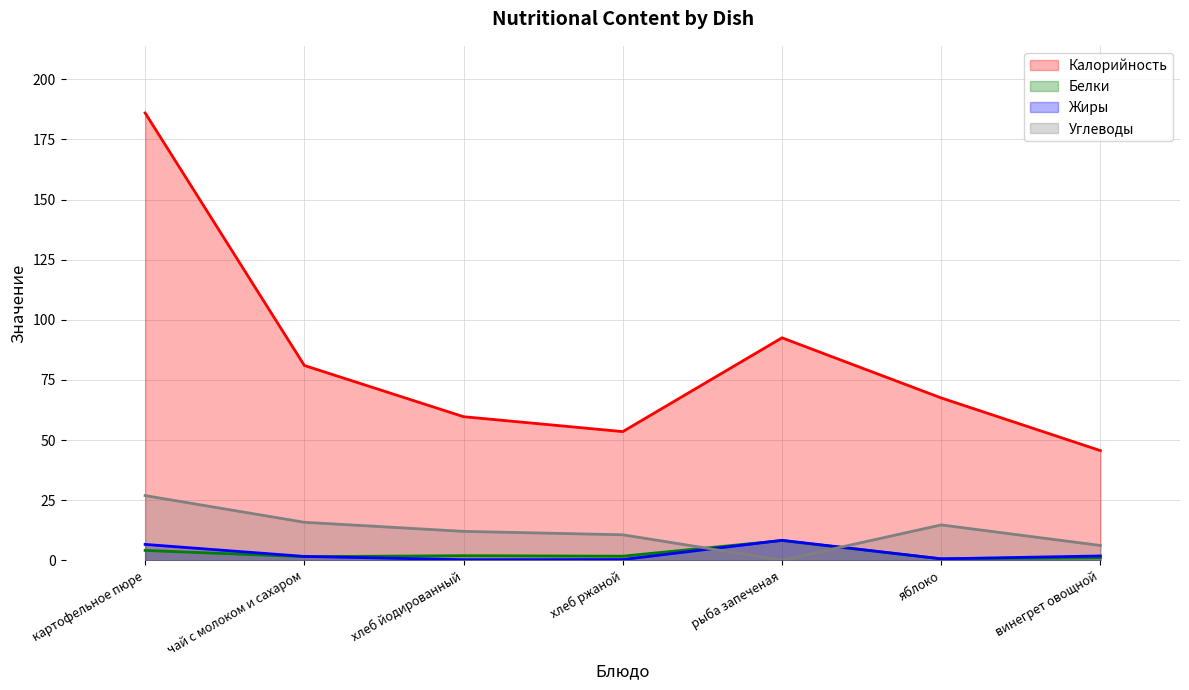

What is the total value across all series at хлеб ржаной?

66.1